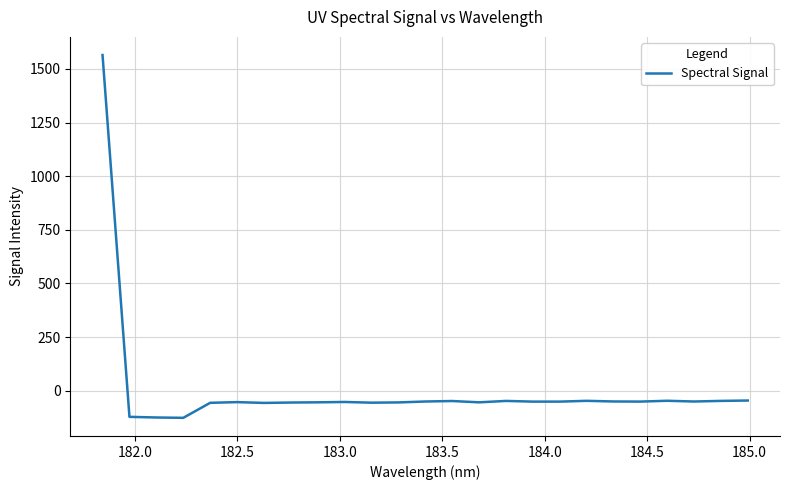

What is the smallest value displayed?

-126.0